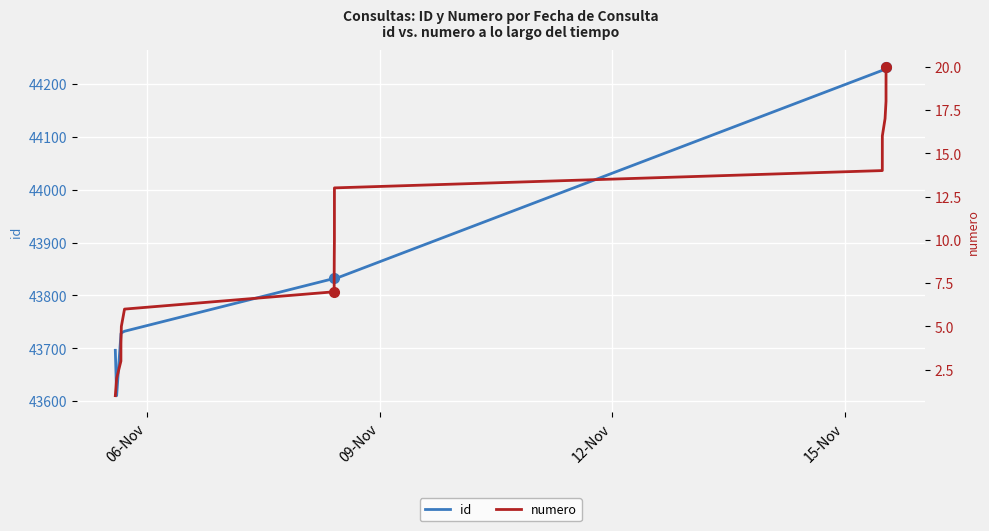

List the series in order of their peak value, lowest first.

numero, id